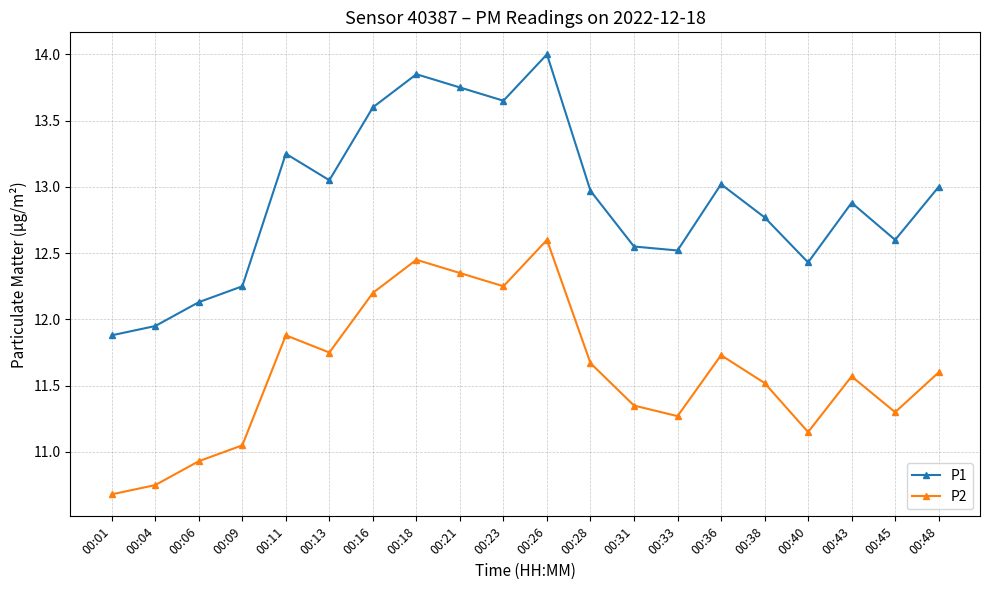

The value of P1 at 00:21 is 18.5. True or false?

False